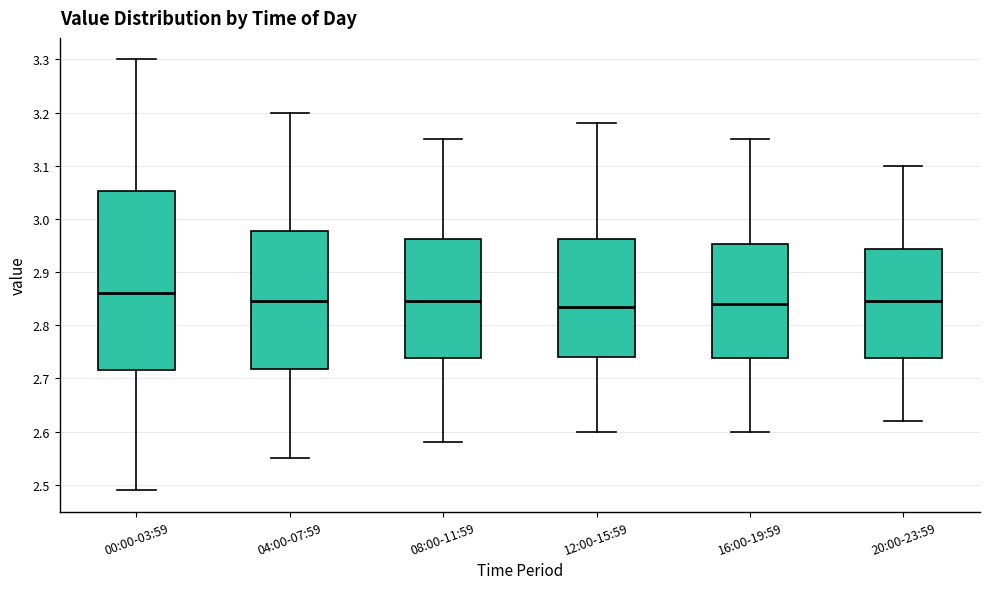

Reading left to right, read every box against the y-axis: the position of its median line, the range the box covers, and the ends of its whiskers. The values are not printed on the chart, so give them approximately, as read against the axis.

00:00-03:59: median 2.86, box 2.72 to 3.05, whiskers 2.49 to 3.30
04:00-07:59: median 2.85, box 2.72 to 2.98, whiskers 2.55 to 3.20
08:00-11:59: median 2.85, box 2.74 to 2.96, whiskers 2.58 to 3.15
12:00-15:59: median 2.84, box 2.74 to 2.96, whiskers 2.60 to 3.18
16:00-19:59: median 2.84, box 2.74 to 2.95, whiskers 2.60 to 3.15
20:00-23:59: median 2.85, box 2.74 to 2.94, whiskers 2.62 to 3.10